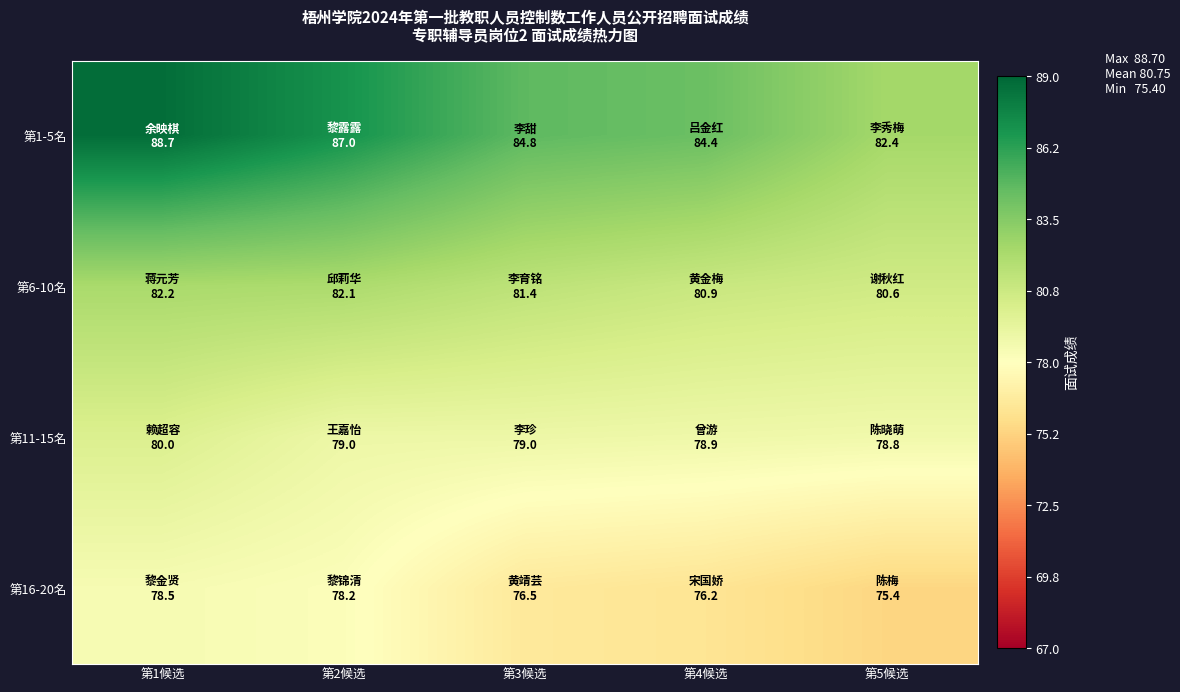

Rank the series by their maximum value, from lowest to highest.

第16-20名, 第11-15名, 第6-10名, 第1-5名